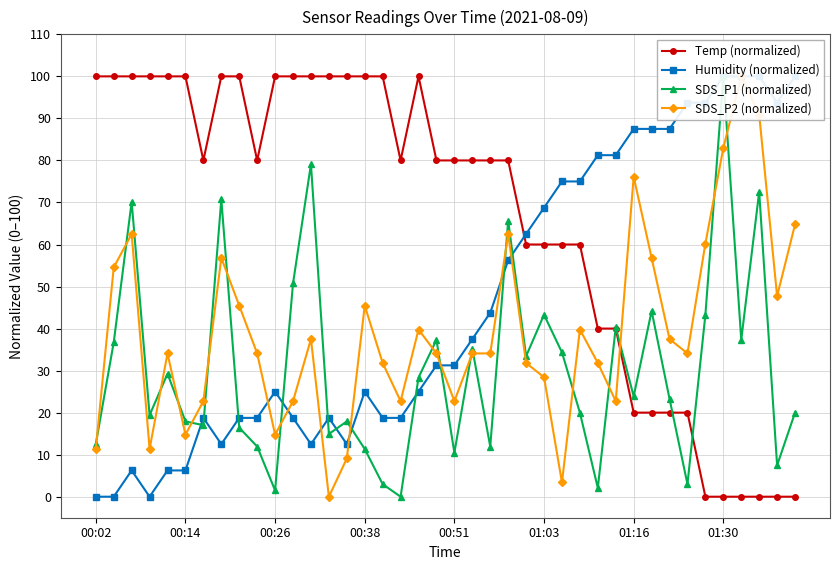

What is the sum of the SDS_P1 (normalized) values at 31 and 18?

72.5